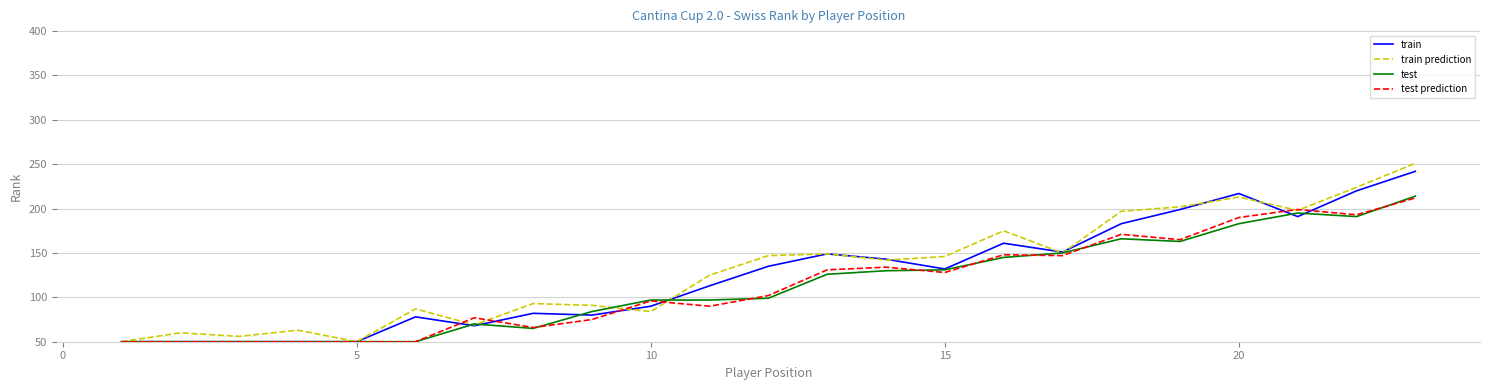

What is the difference between the second highest and minimum values in the test series?

145